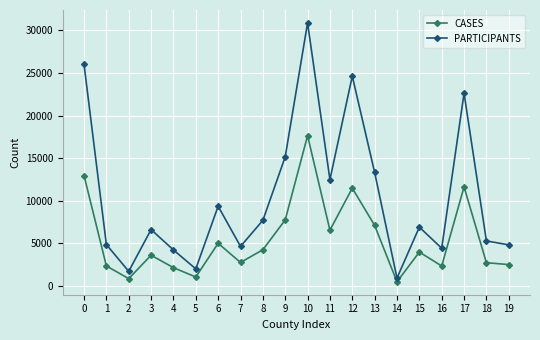

True or false: PARTICIPANTS and CASES intersect in this chart.

False